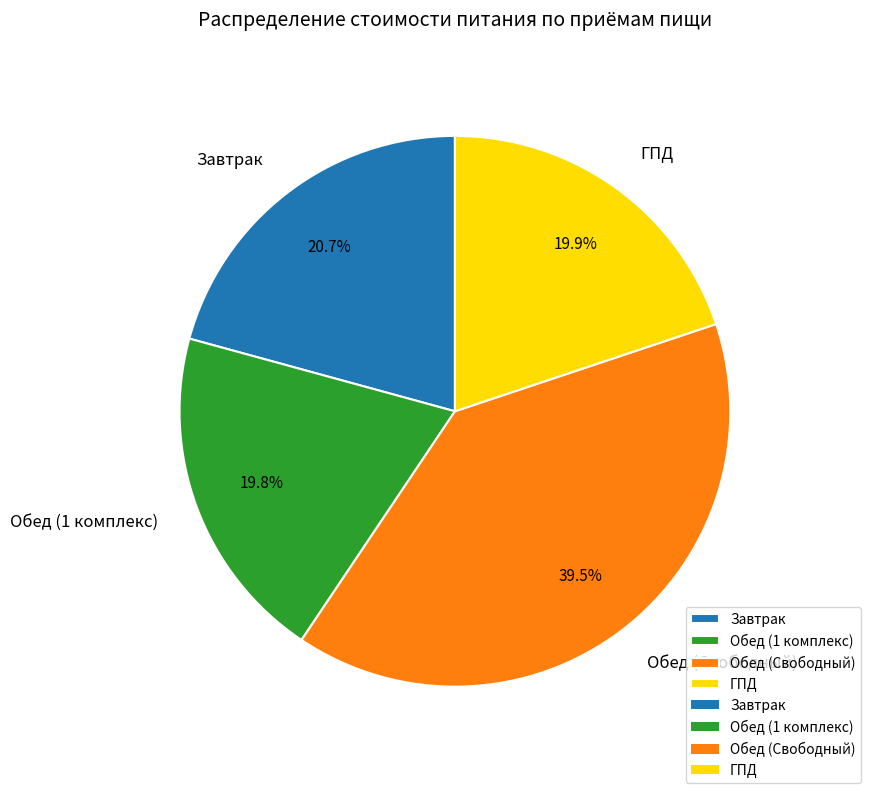

Count the number of slices in the pie.

4